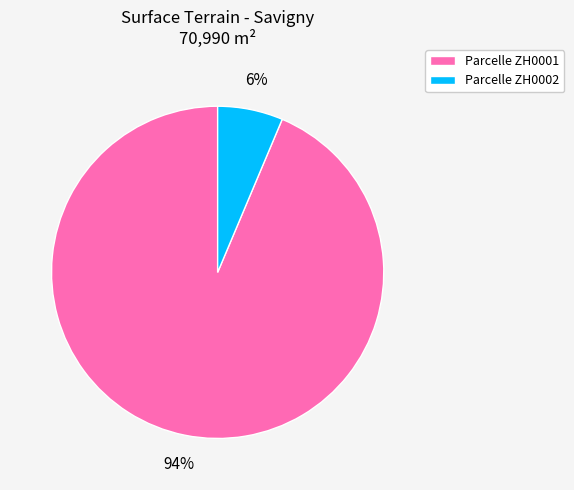

To the nearest percent, what percentage of the pie is Parcelle ZH0001?

94%